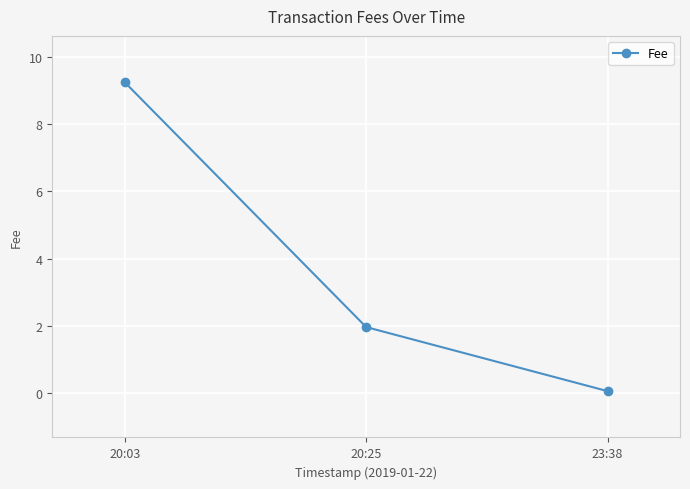

True or false: the data shows 3.5 at 20:25.

False